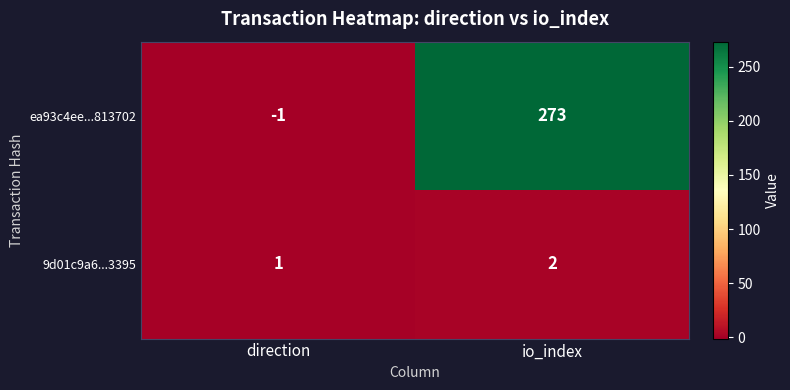

What is the difference between the highest and lowest values at direction?

2